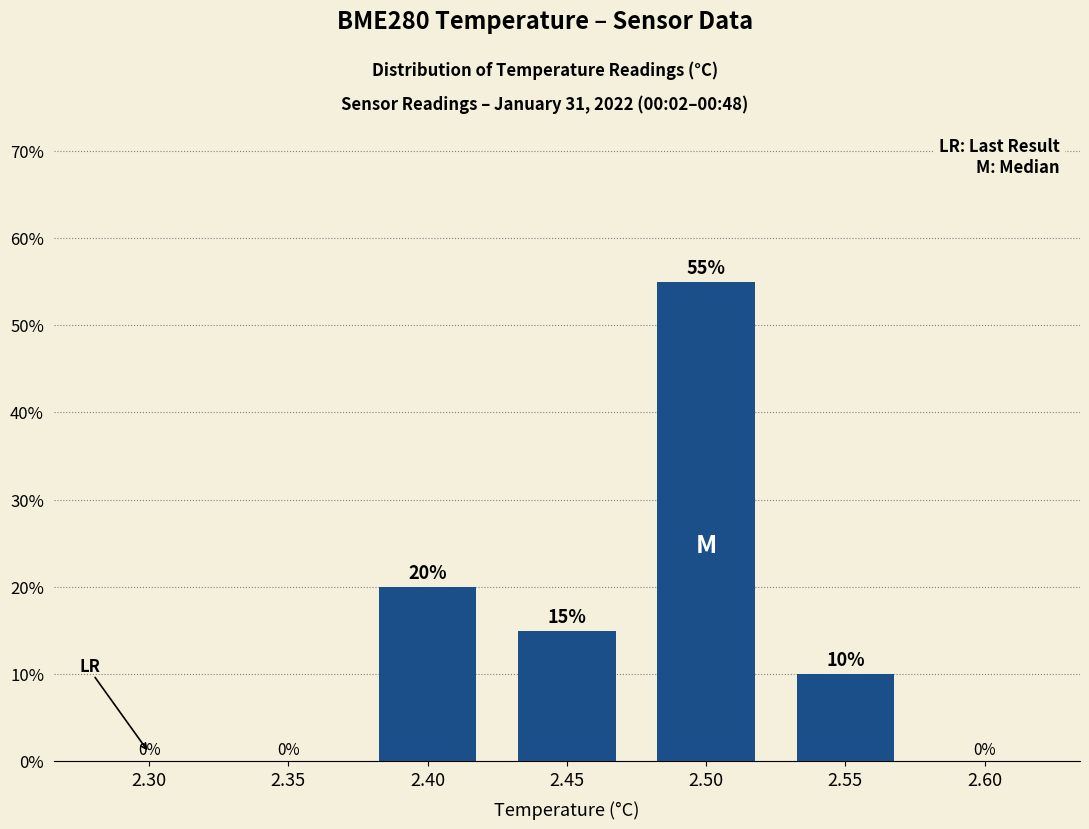

Is it true that the value at 2.45 is 15.0?

True